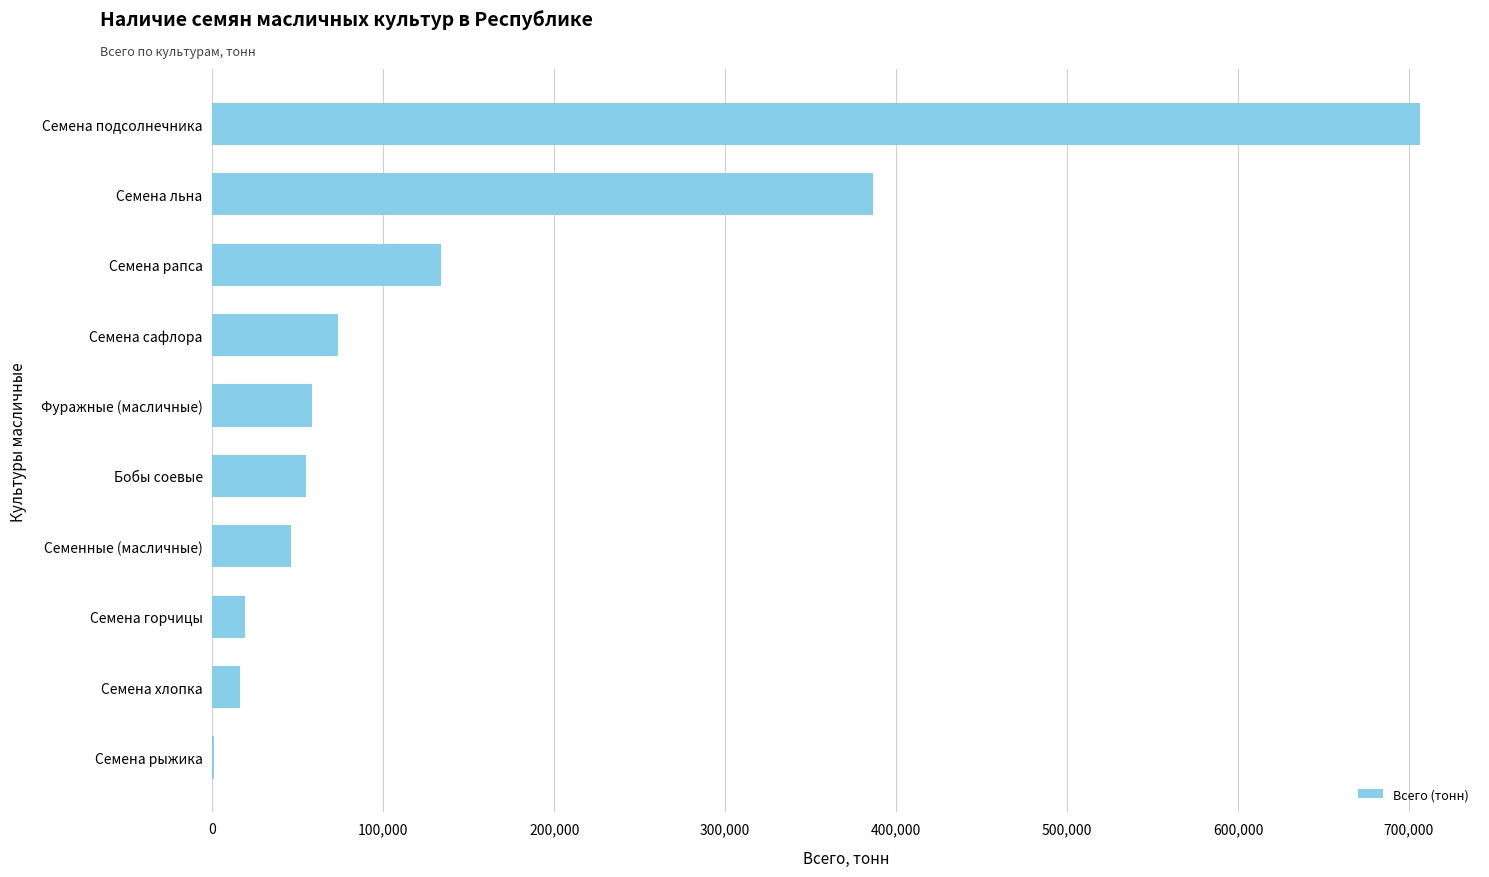

Which category has the highest value across all series?

Семена подсолнечника